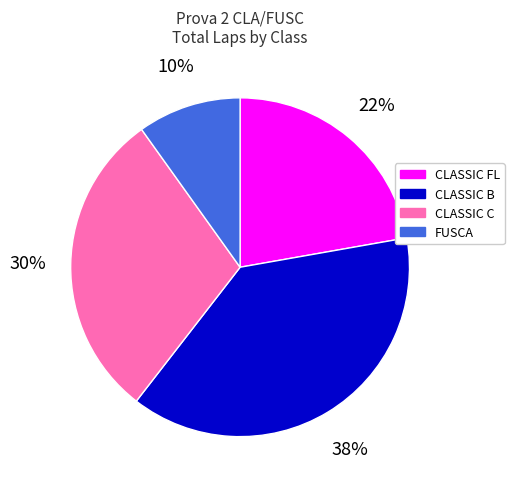

Rank the categories by value from lowest to highest.

FUSCA, CLASSIC FL, CLASSIC C, CLASSIC B